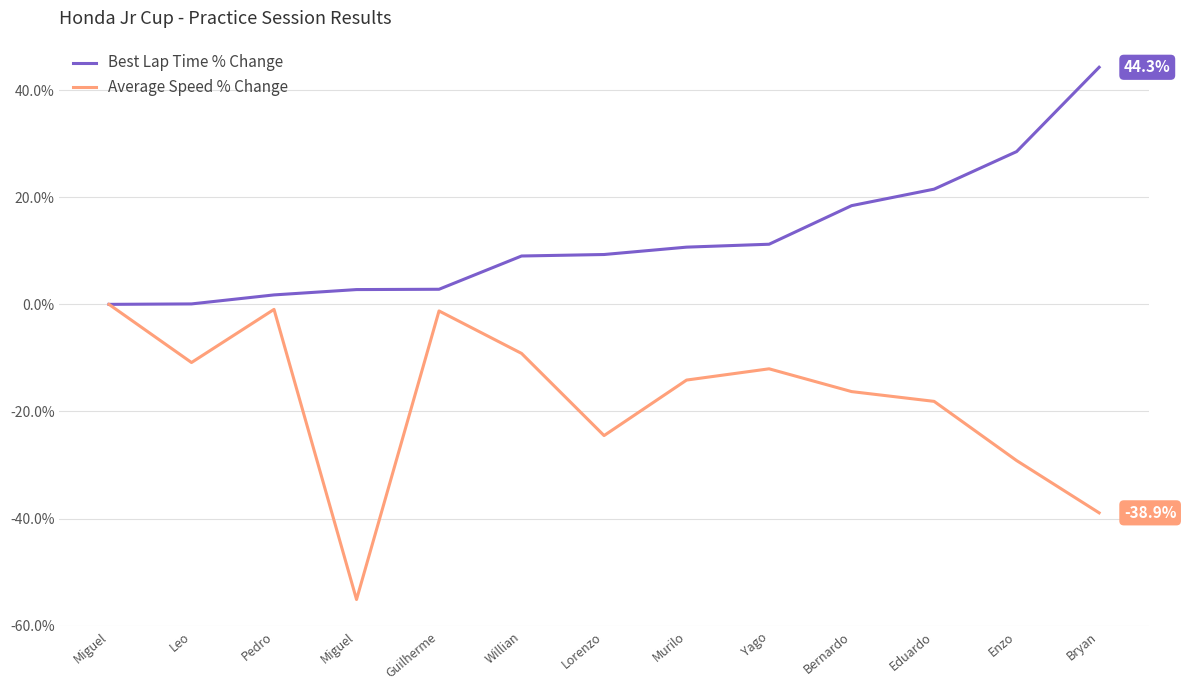

What are all the series names shown in the legend?

Best Lap Time % Change, Average Speed % Change